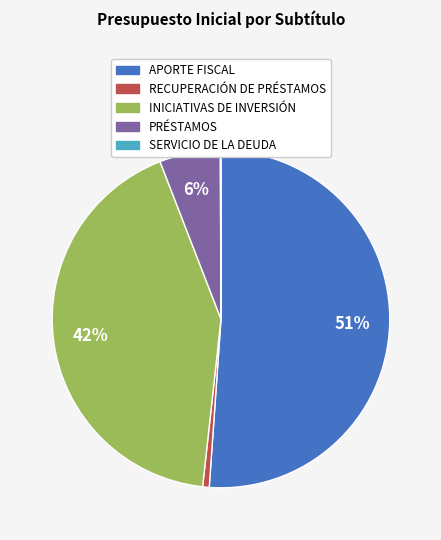

Which category accounts for the majority?

APORTE FISCAL